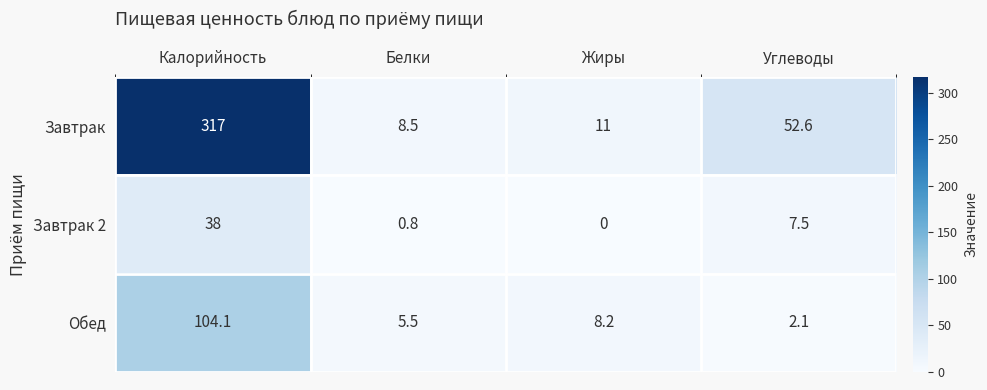

Where does the Завтрак series first go above 52?

Калорийность